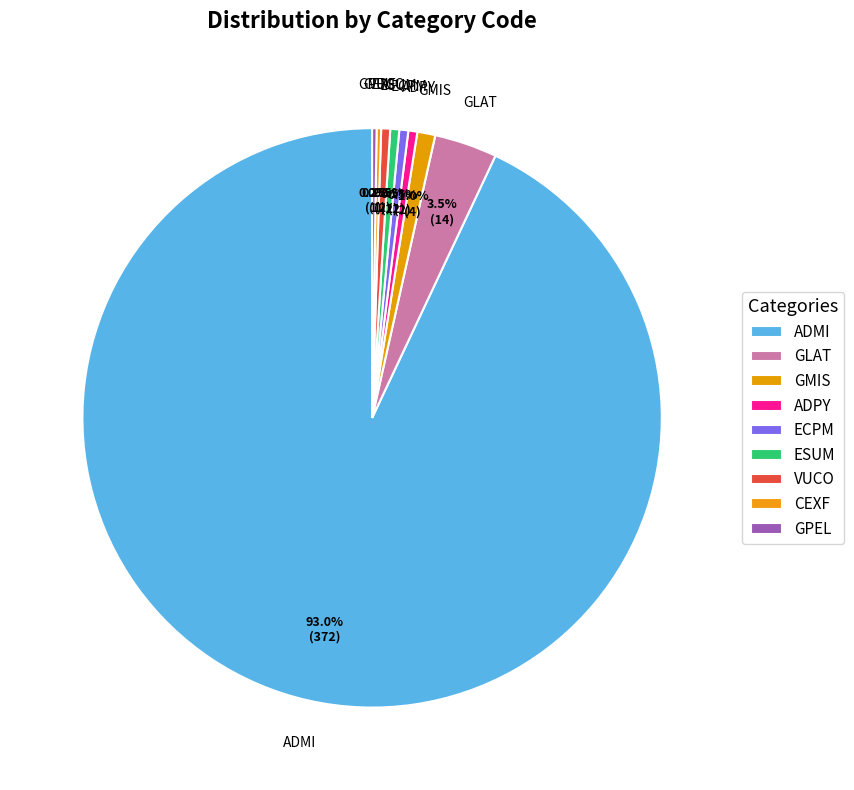

What is the majority slice?

ADMI